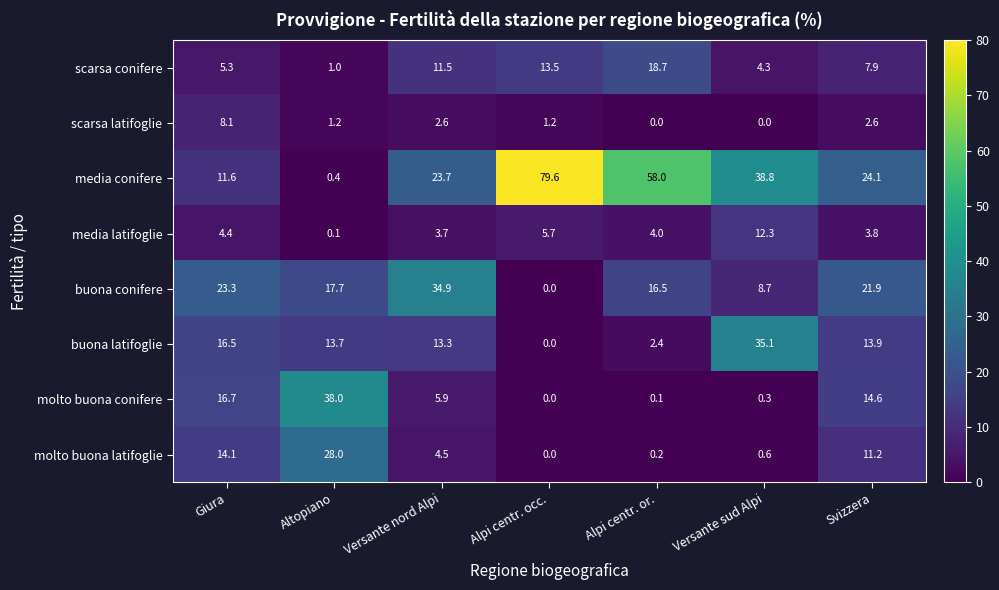

What is the average value of the scarsa latifoglie series?

2.2